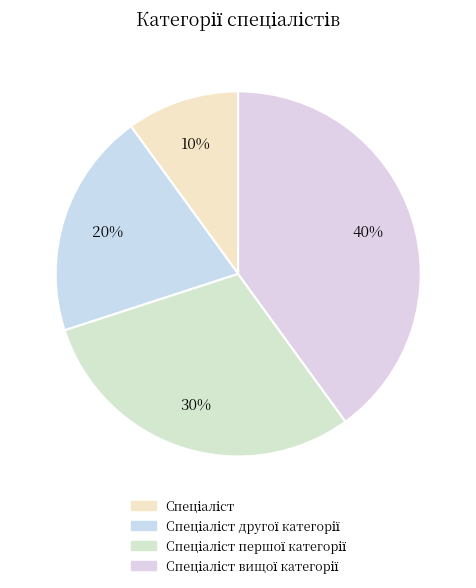

Approximately how many times larger is the value at Спеціаліст першої категорії compared to Спеціаліст вищої категорії?

0.8